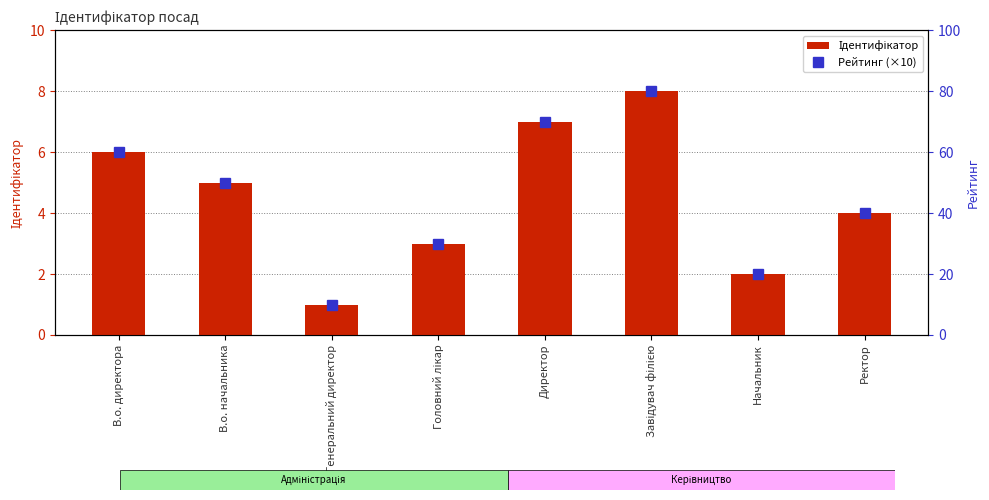

Count the Ідентифікатор values in the range 3 to 7.

5